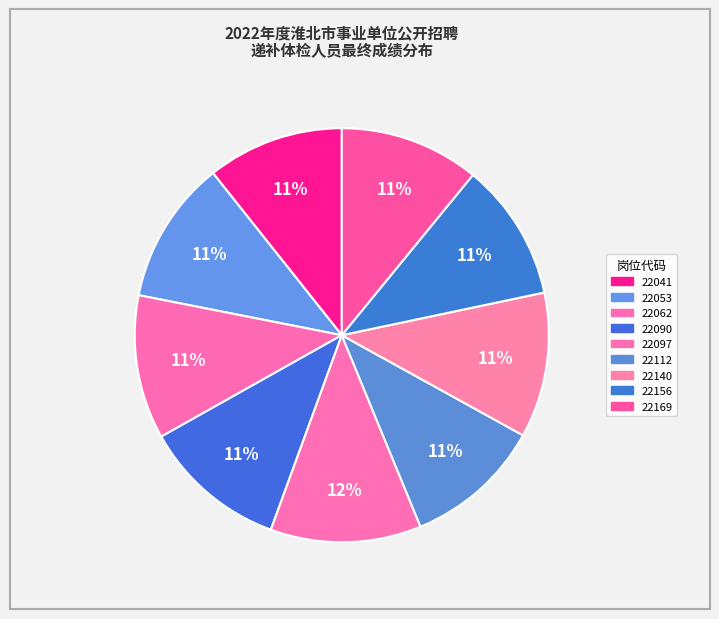

Do 22041 and 22169 together represent more than half of the pie?

No